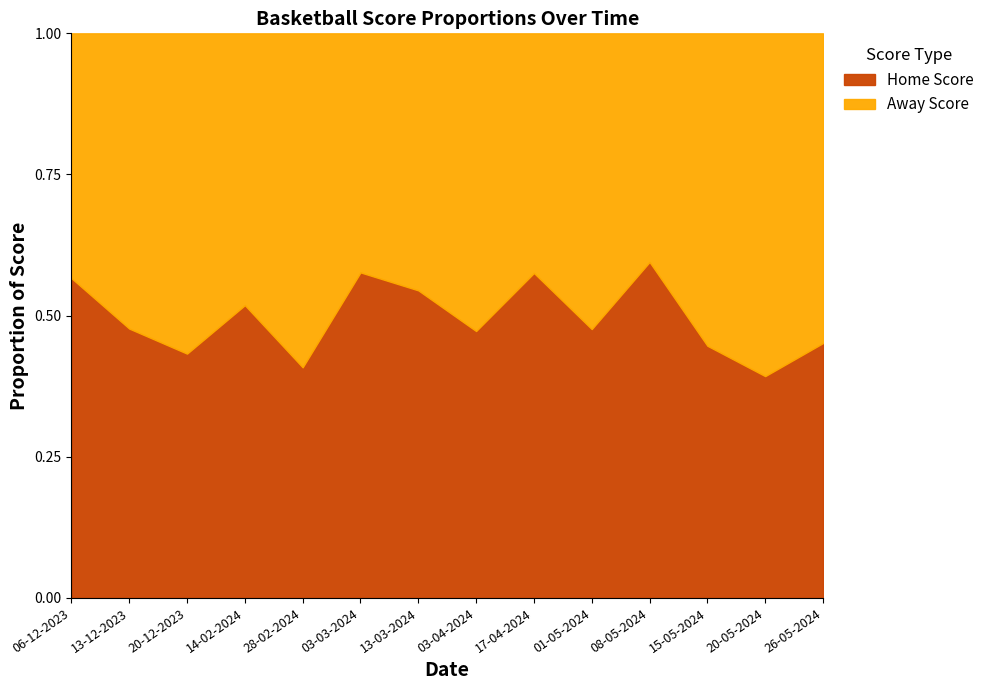

The Home Score series shows 0.4 at 20-05-2024. True or false?

True